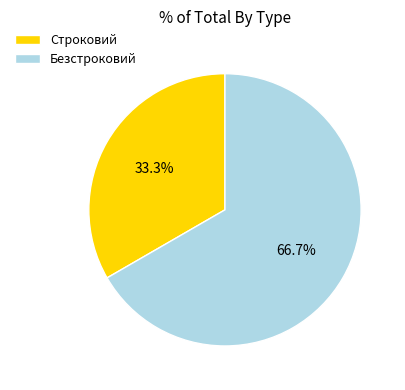

To the nearest percent, what is the average slice percentage?

50%